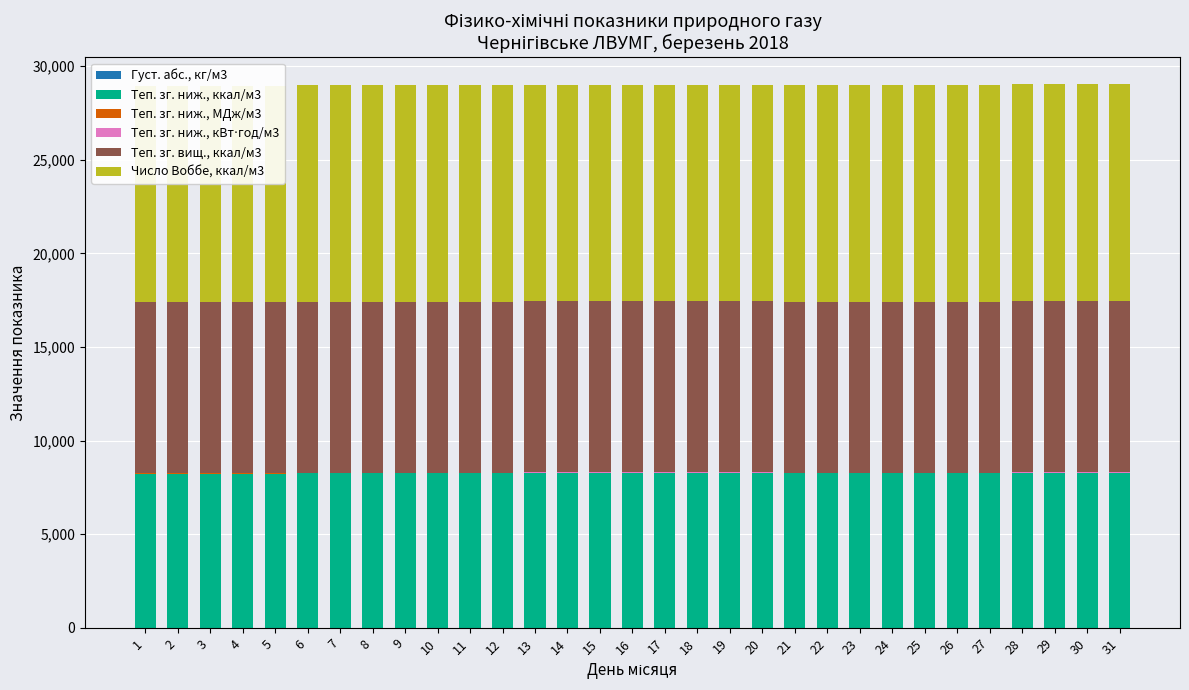

Which has a higher value, 30 or 17?

17